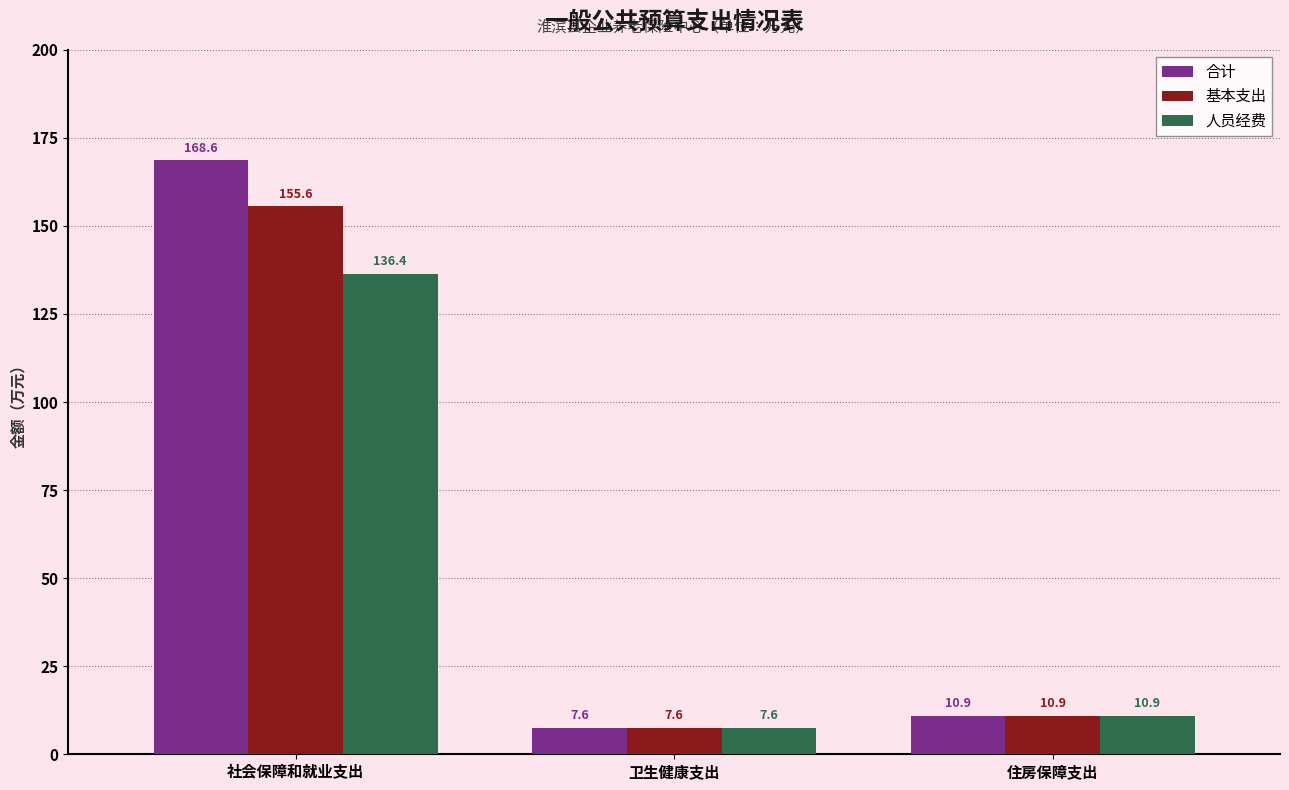

What is the total value across all series at 住房保障支出?

32.8